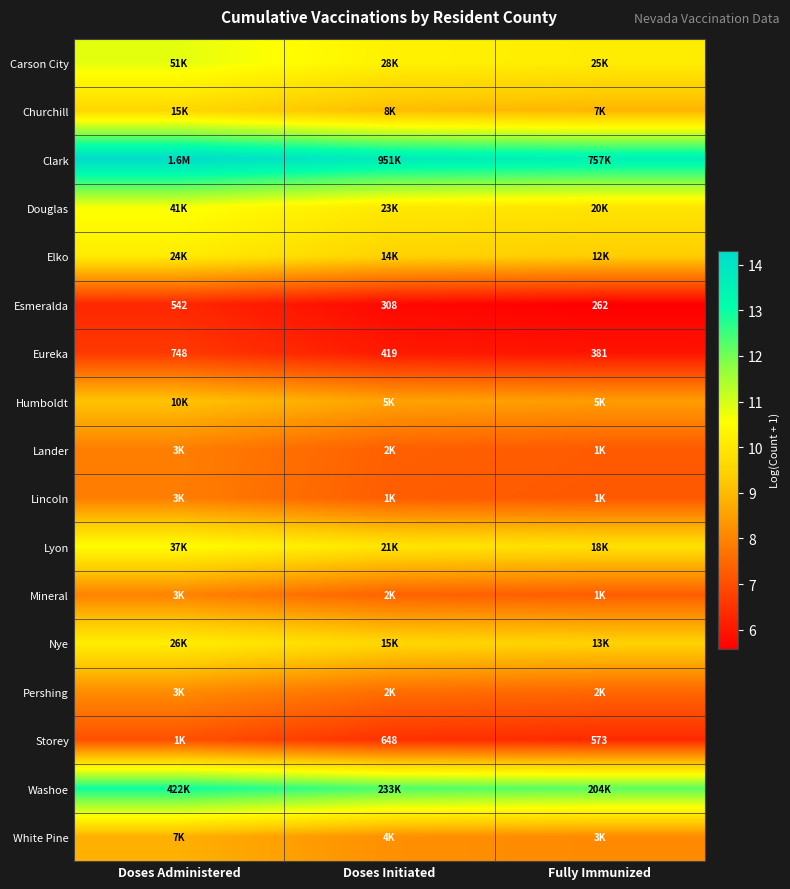

What is the total value across all series at Doses Administered?

159.0